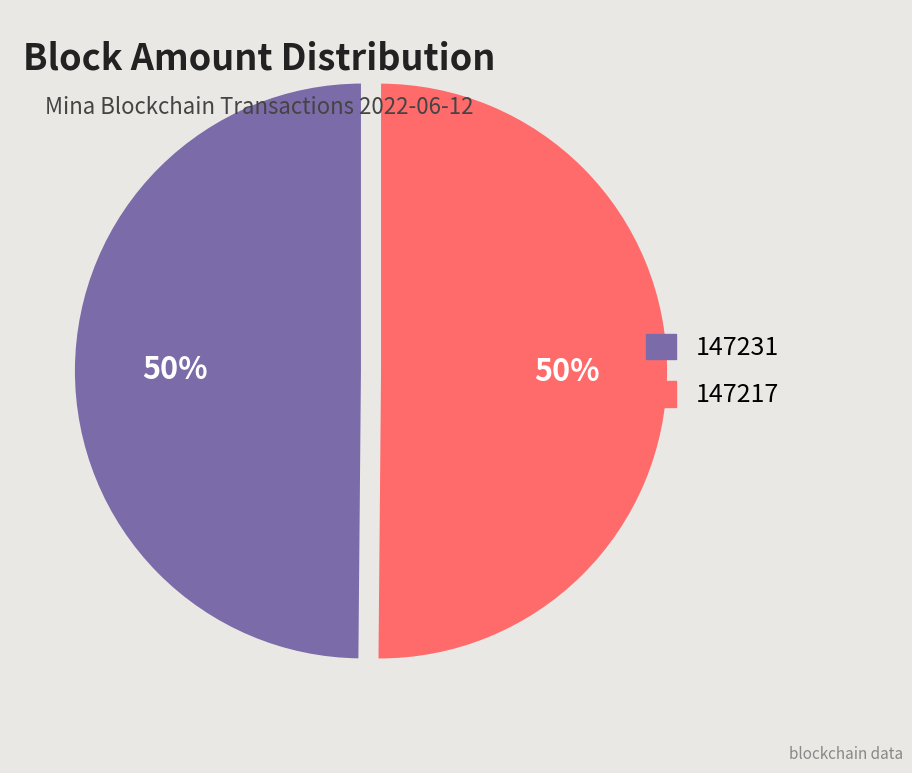

To the nearest percent, what is the average slice percentage?

50%